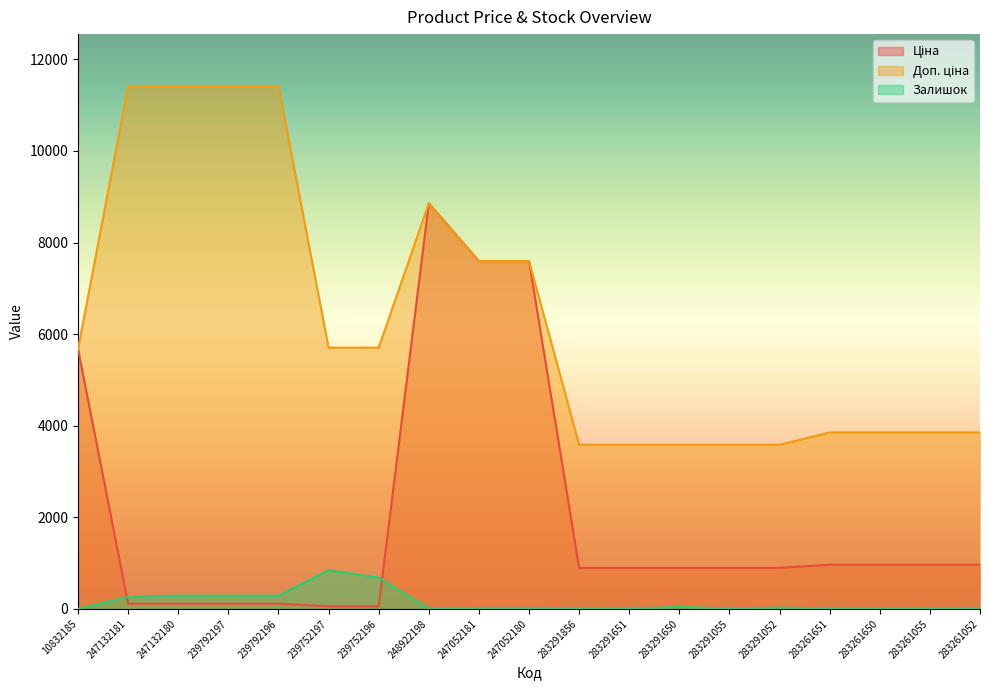

How many distinct data groups are displayed?

3